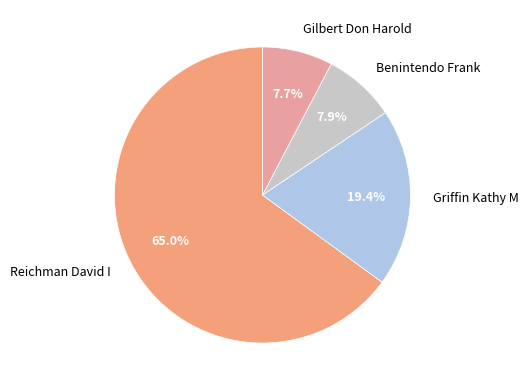

Count the number of slices in the pie.

4